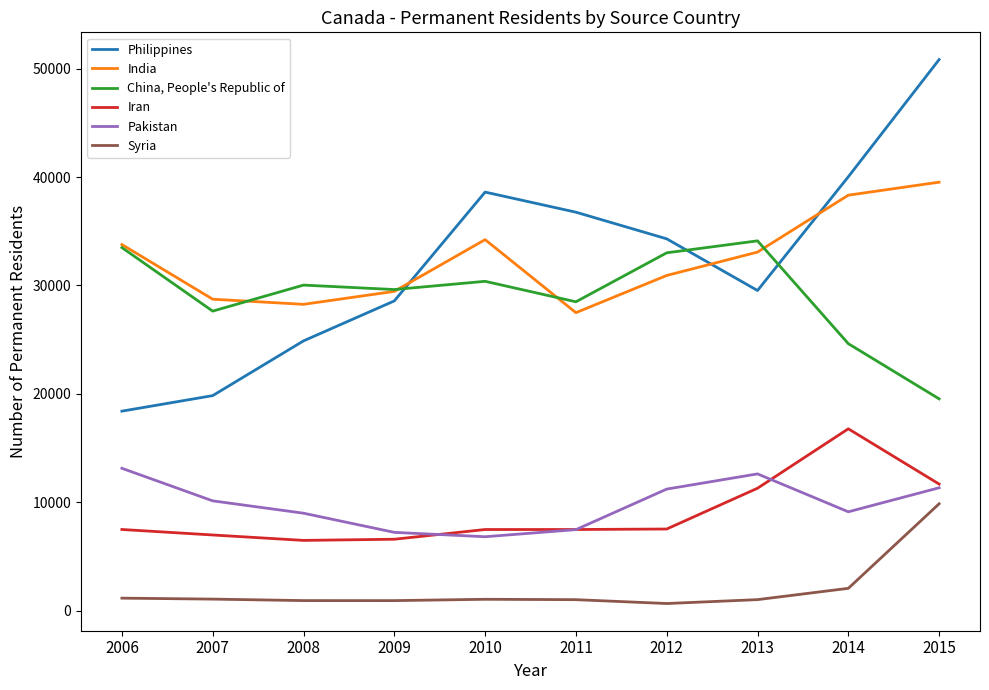

Does the chart have visible grid lines?

No